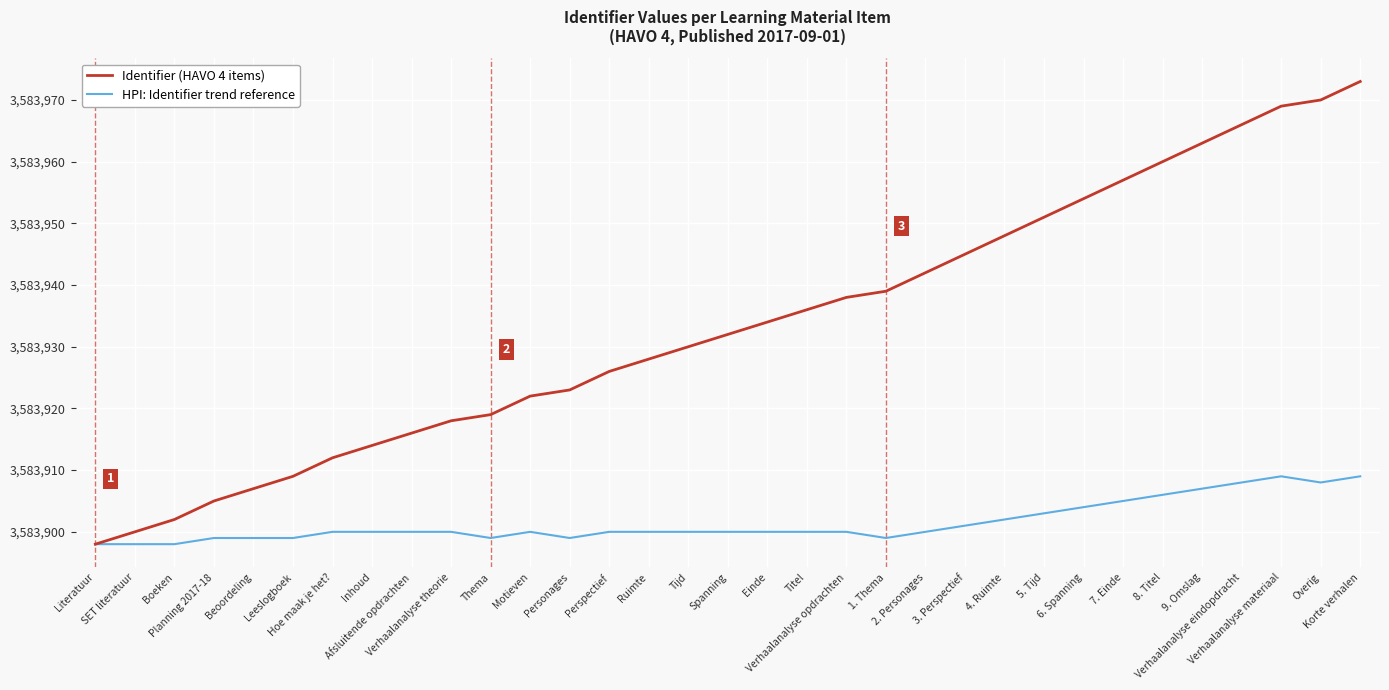

What is the sum of the HPI: Identifier trend reference values at Verhaalanalyse theorie and 5. Tijd?

7167803